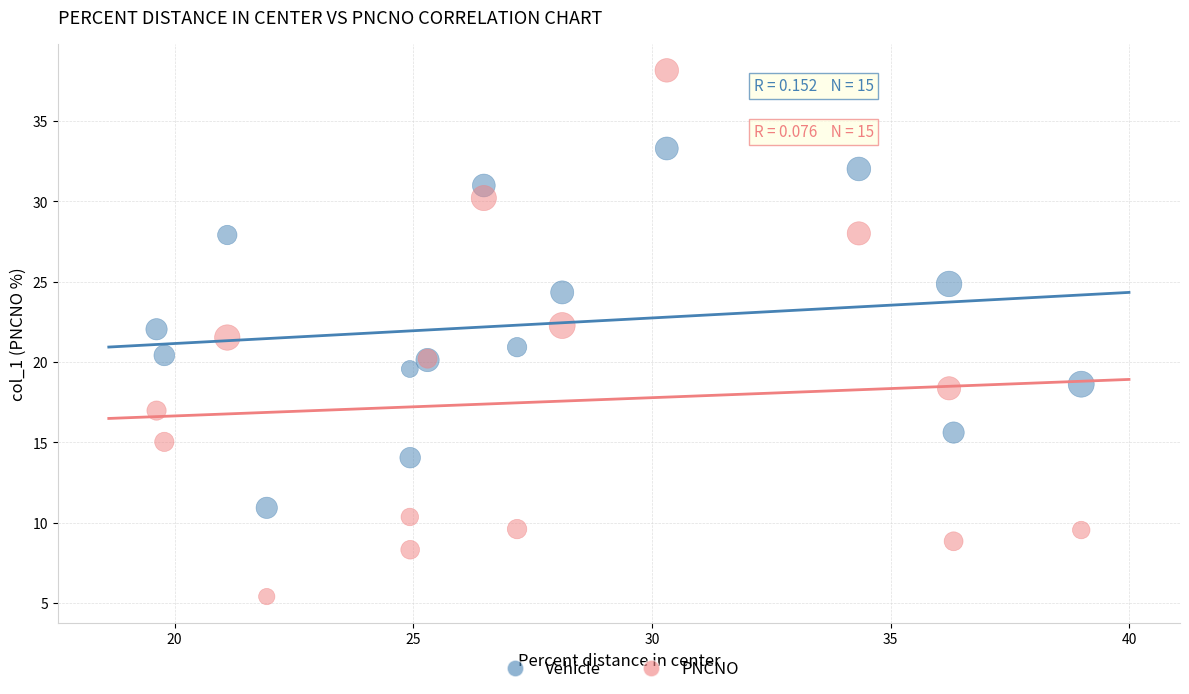

What are all the series names shown in the legend?

Vehicle, PNCNO